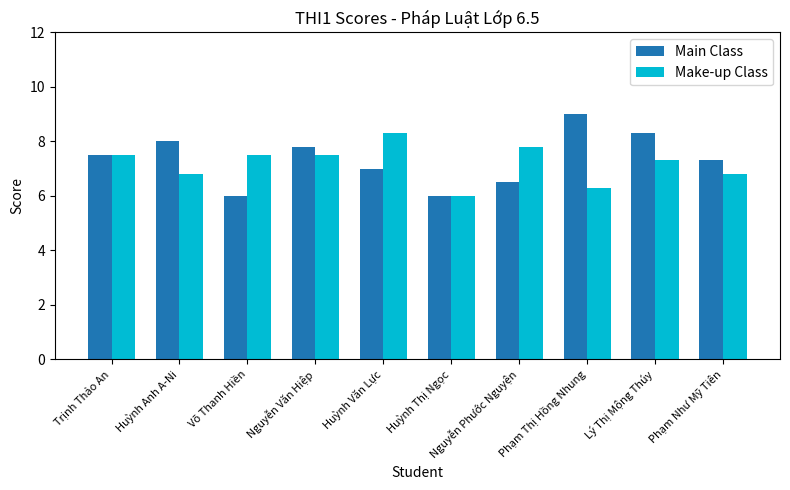

What is the difference between the maximum and minimum values in the Make-up Class series?

2.3